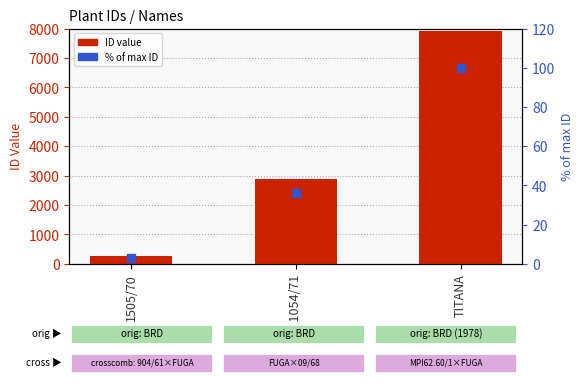

What is the total value across all series at TITANA?

8004.0